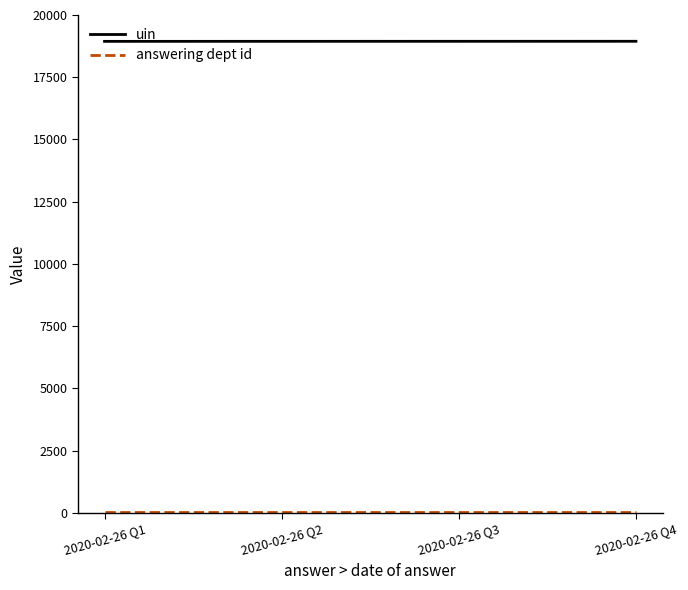

Which series has the largest total across all categories?

uin